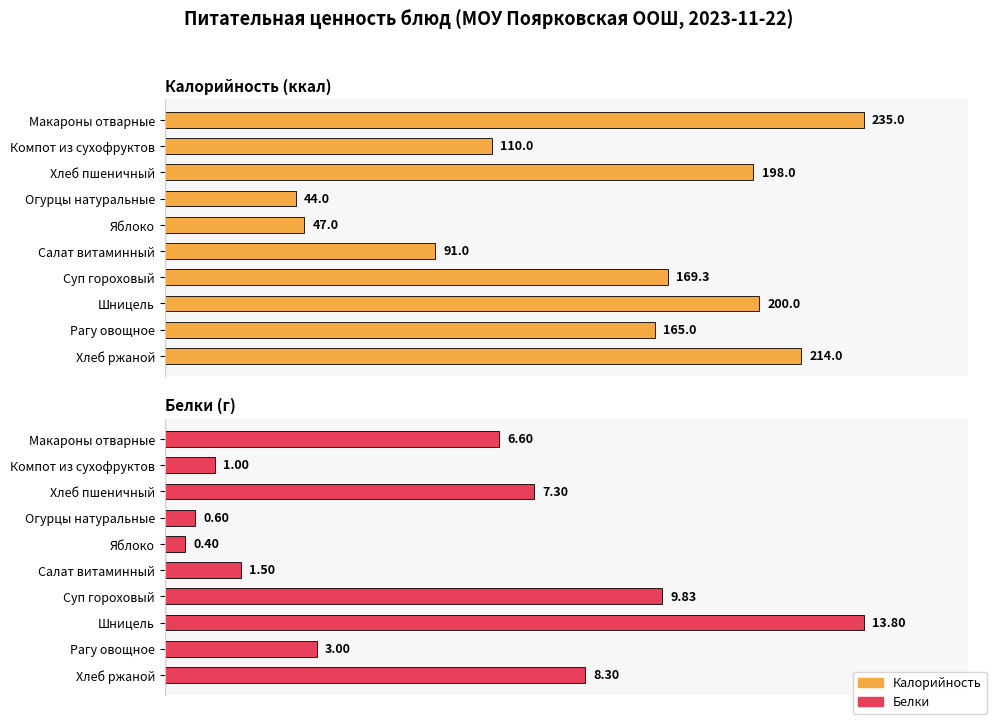

What is the maximum value shown in the chart?

235.0